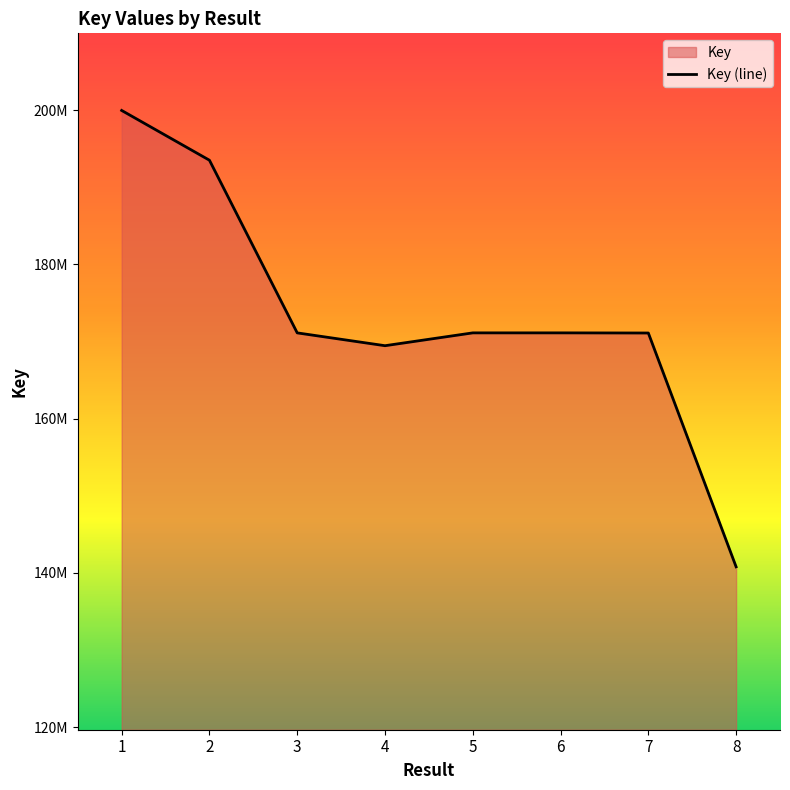

Rank the categories by value from lowest to highest.

8, 4, 7, 3, 5, 6, 2, 1